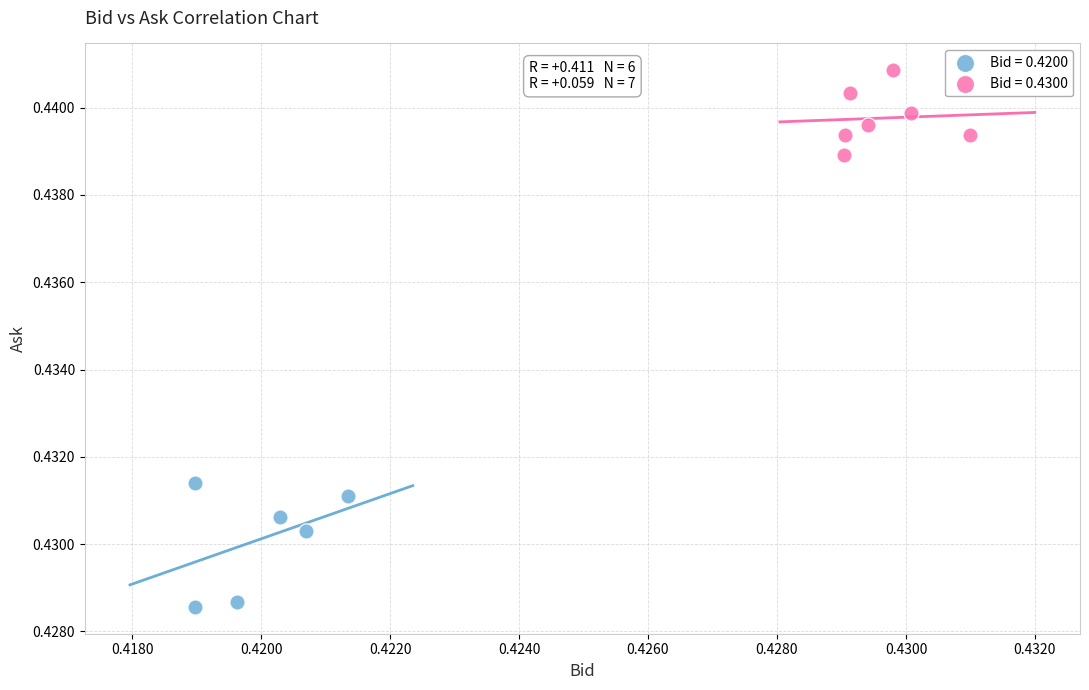

Which series has the widest spread of Y values?

Bid = 0.4200